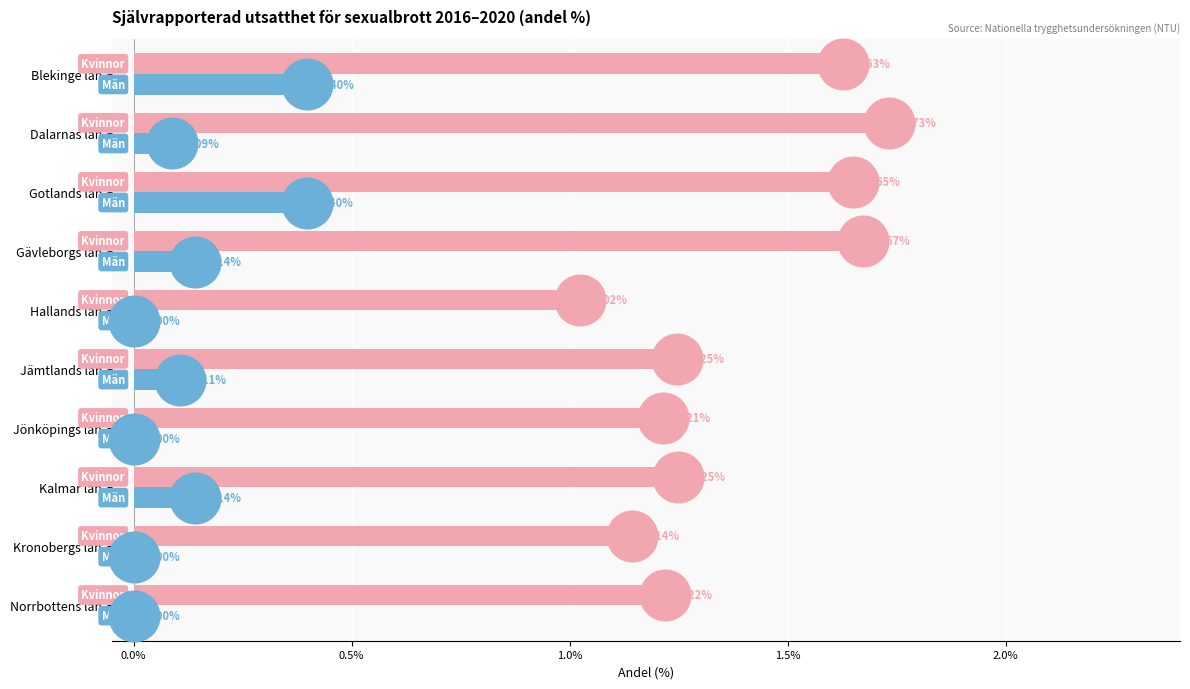

Which series has the largest Y range (max minus min)?

Kvinnor